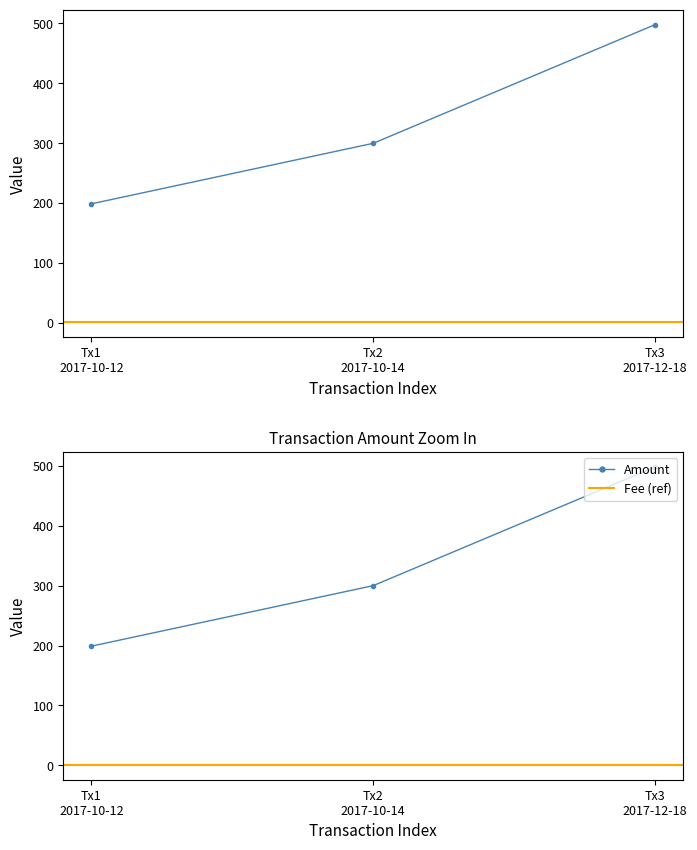

Is it true that Fee equals 1 at 2017-12-18 11:50:02?

True